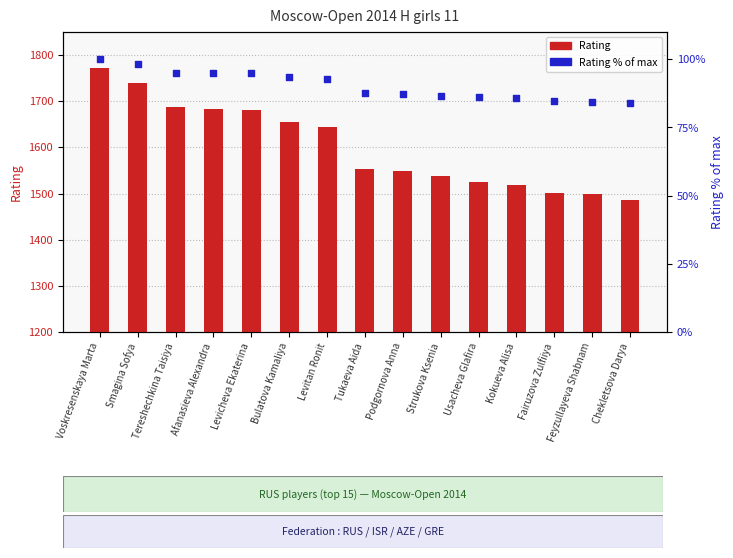

Which series reaches the maximum Y coordinate?

Rating